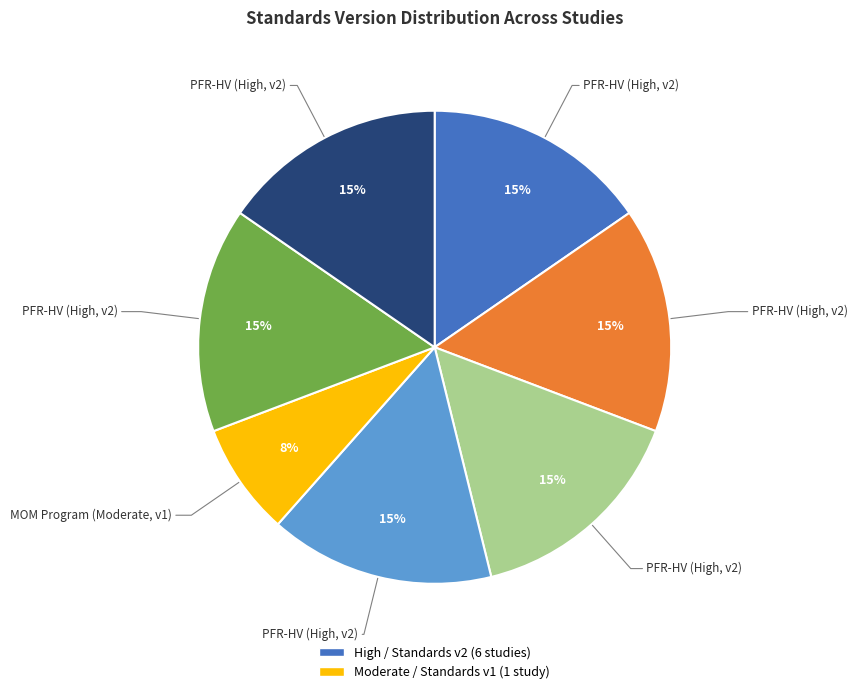

To the nearest percent, what is the average slice percentage?

14%